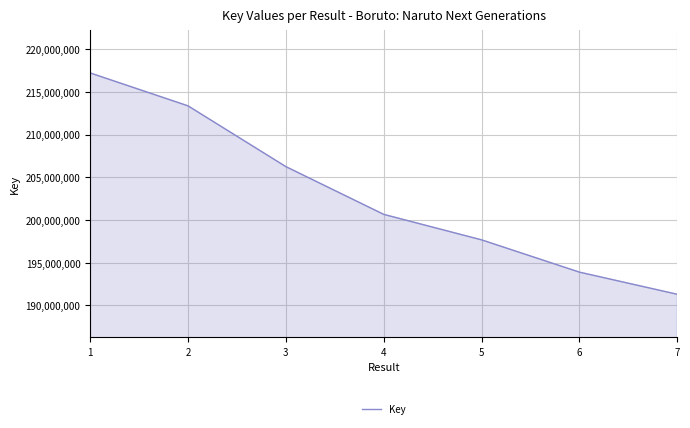

Which has a higher value, 2 or 5?

2